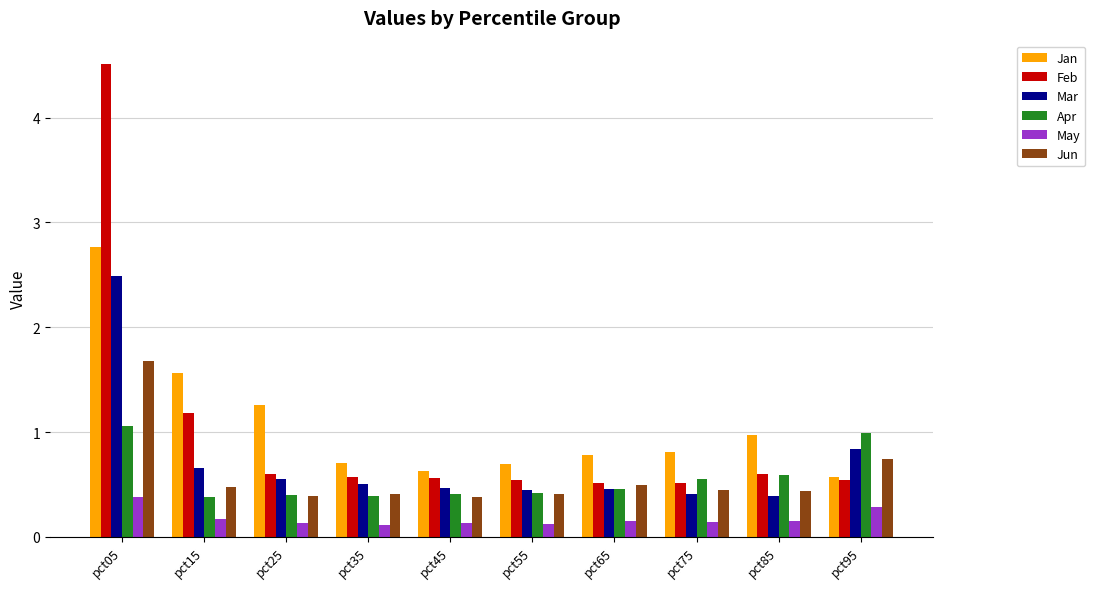

The Feb series shows 0.4 at pct85. True or false?

False